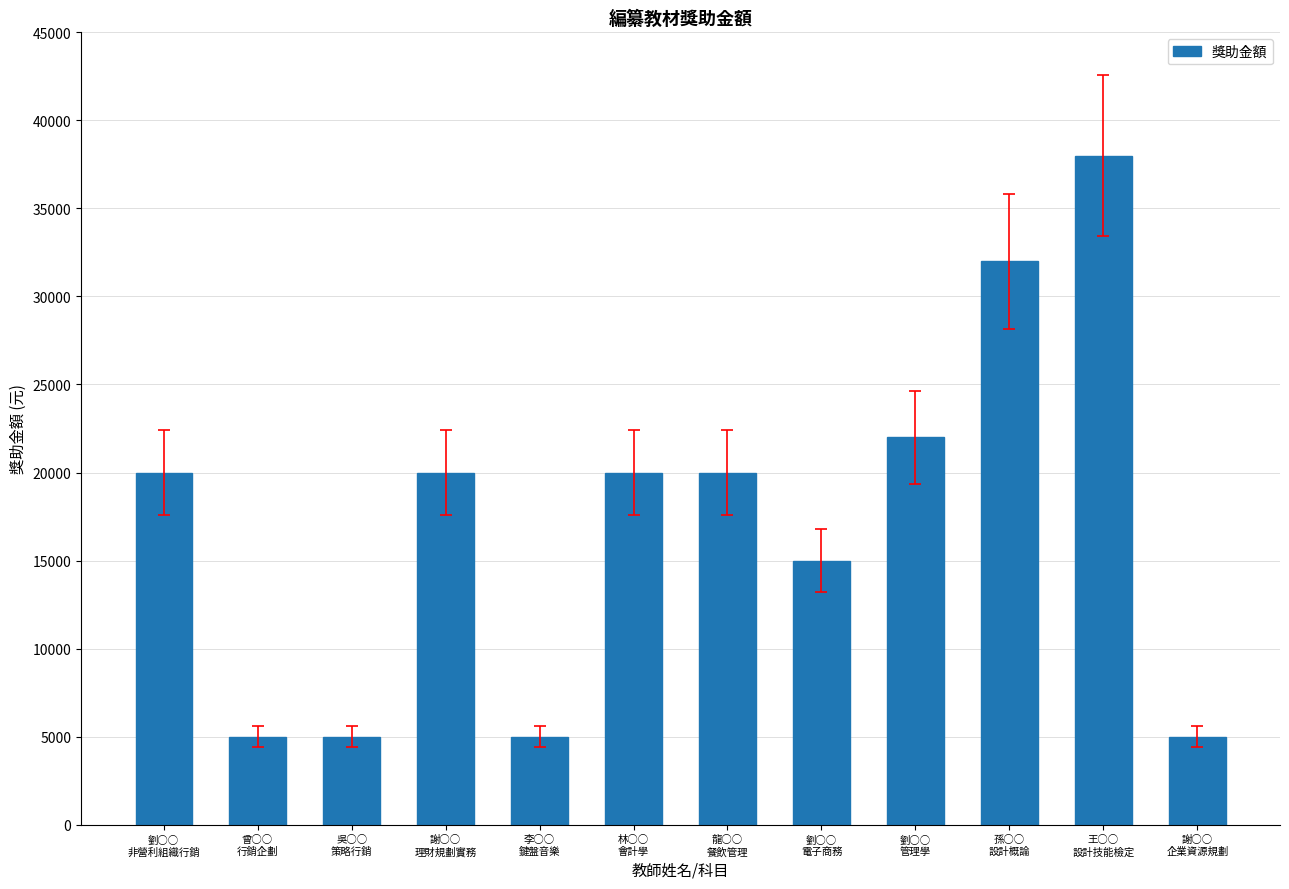

What is the sum of all values?

207000